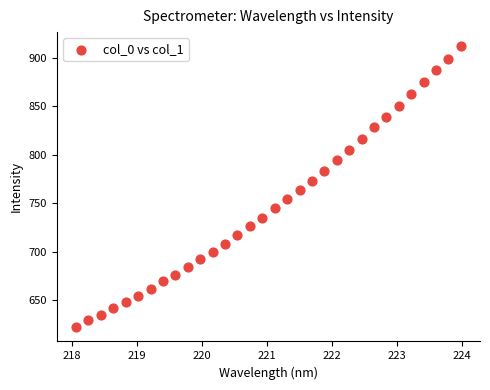

What is the range of X values (max minus min)?

5.9